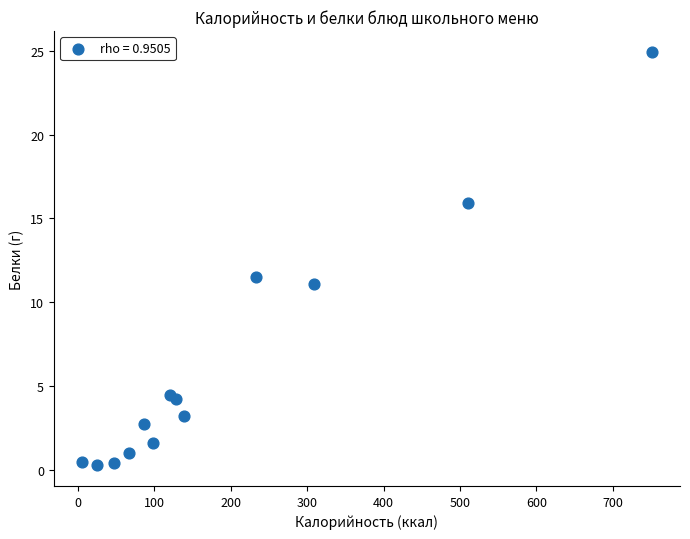

What Y value in the scatter plot is closest to 12?

11.5